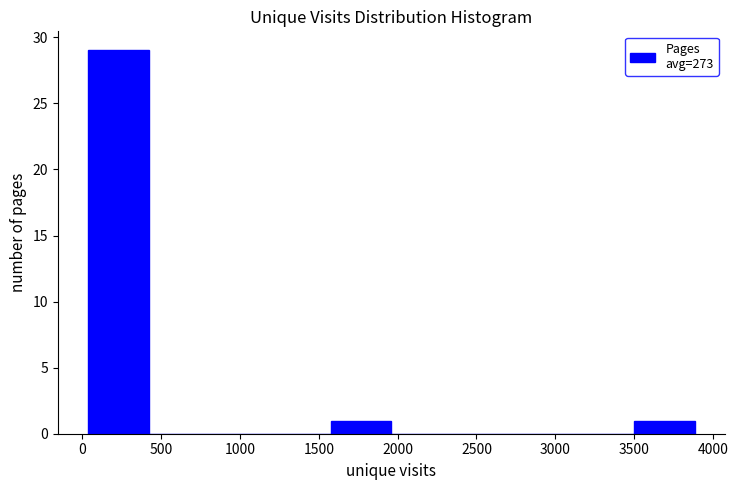

How tall is the bar that spans 3500 to 3900 on the x-axis? Neither the bar edges nor the heights are printed on the chart, so give them approximately, as read against the axes.

1